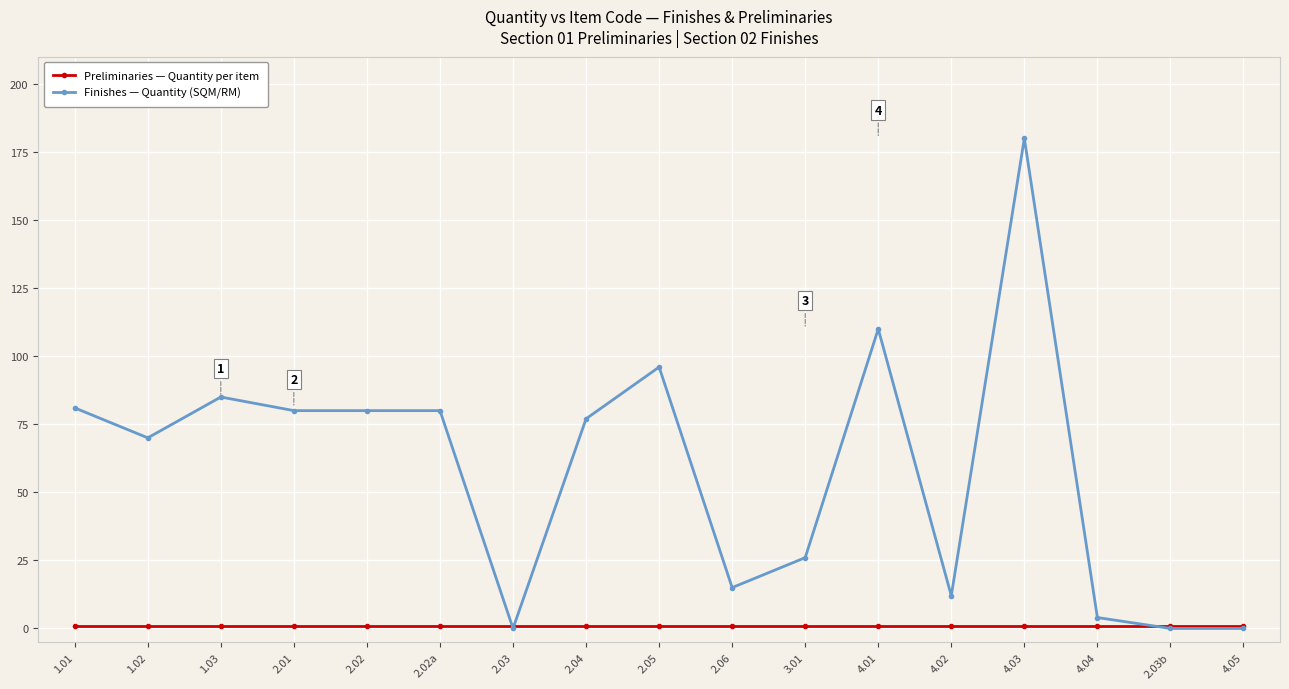

What is the sum of the Finishes — Quantity (SQM/RM) values at 2.06 and 1.02?

85